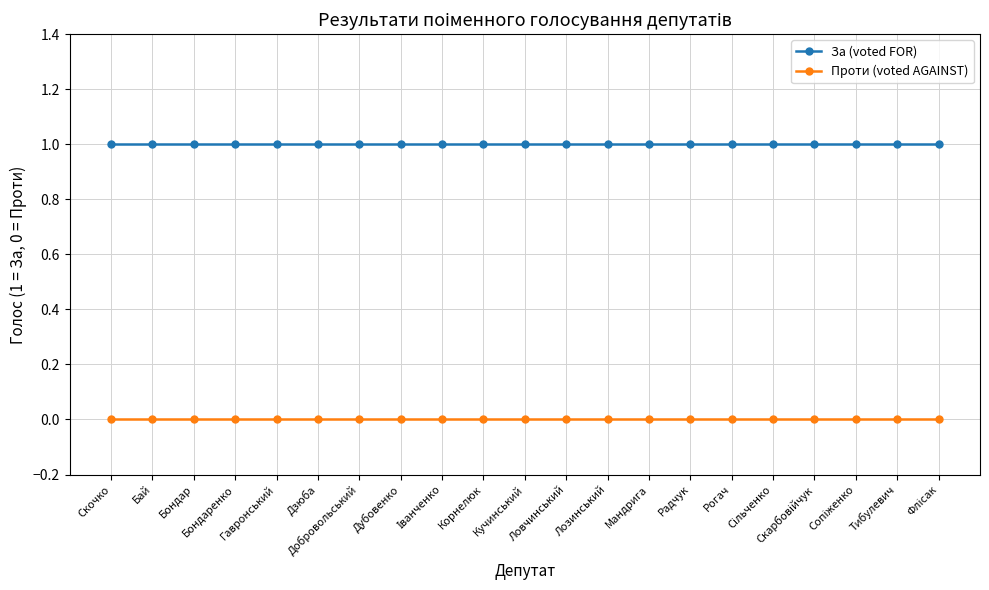

What are all the series names shown in the legend?

За (voted FOR), Проти (voted AGAINST)